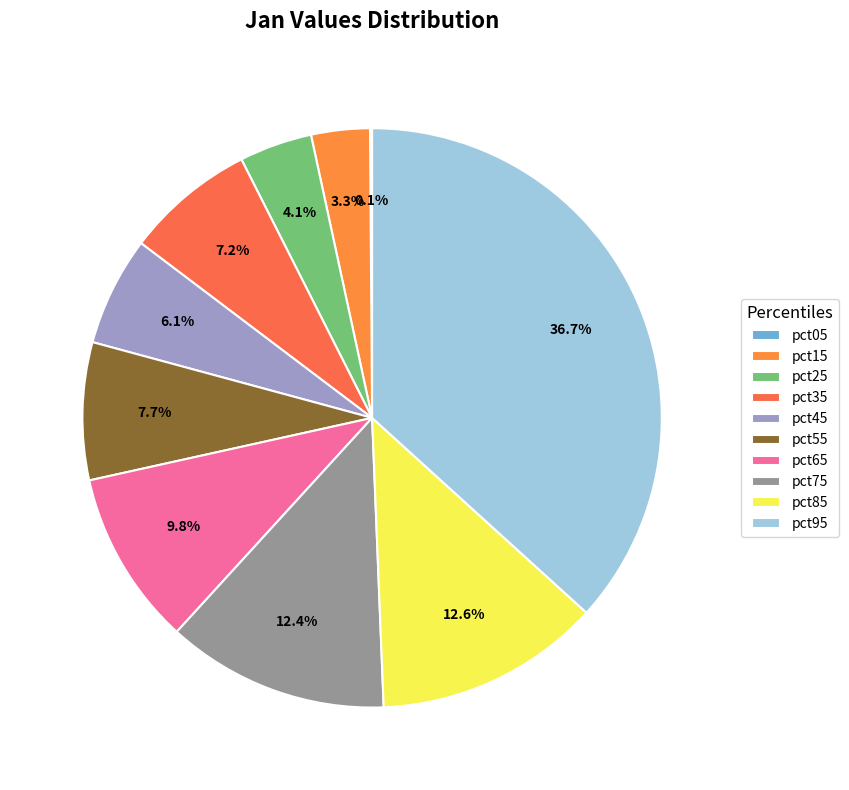

What is the smallest slice in the pie chart?

pct05